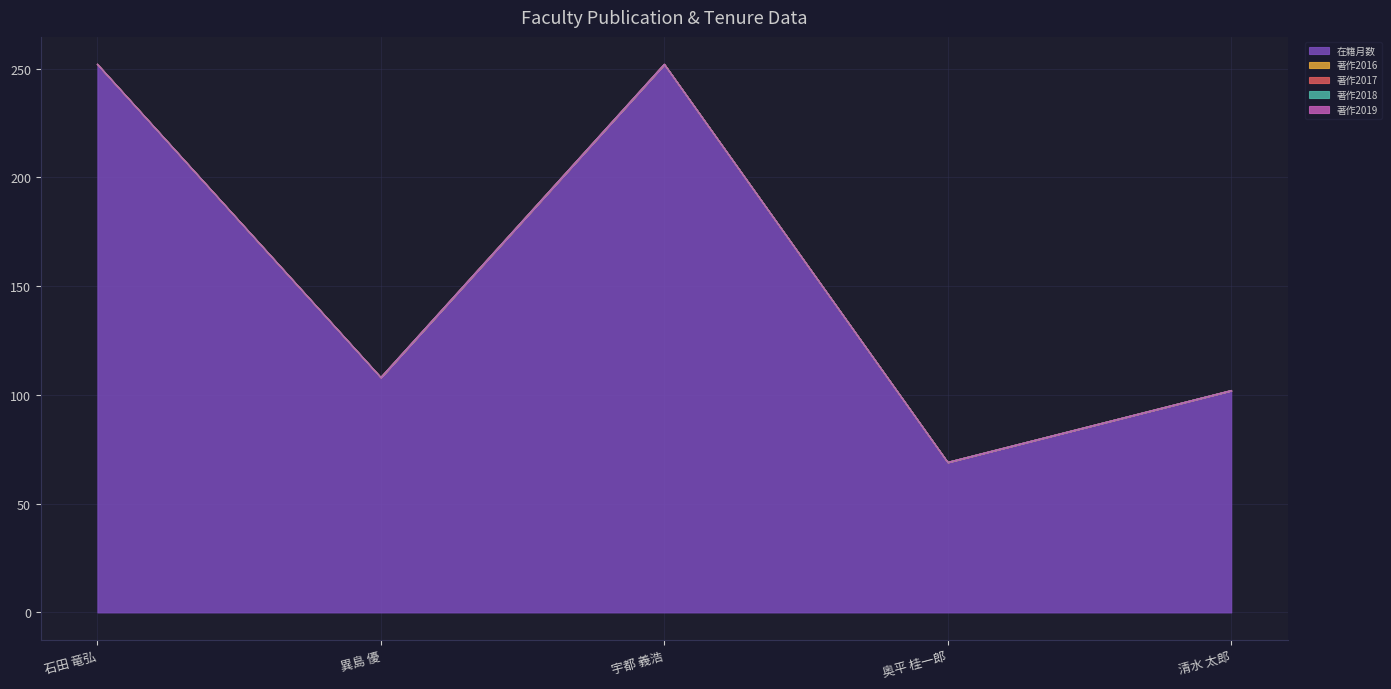

Which series changed the most between 異島 優 and 清水 太郎?

在籍月数